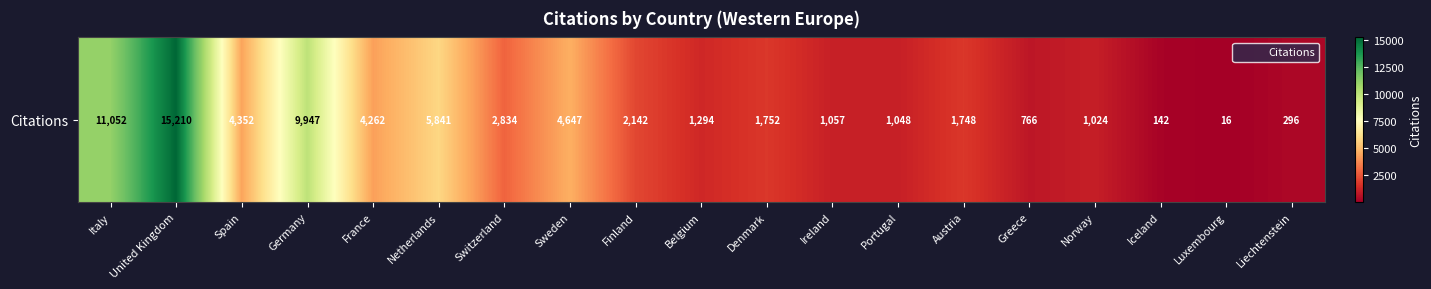

At which category does the chart reach its peak across all series?

United Kingdom